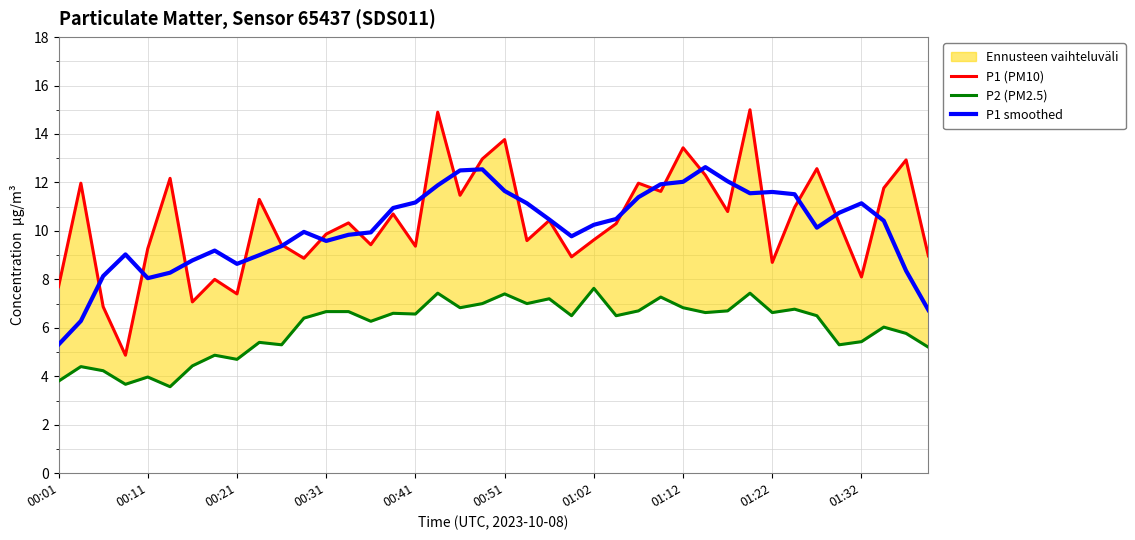

Which series has the largest total across all categories?

P1 (PM10)